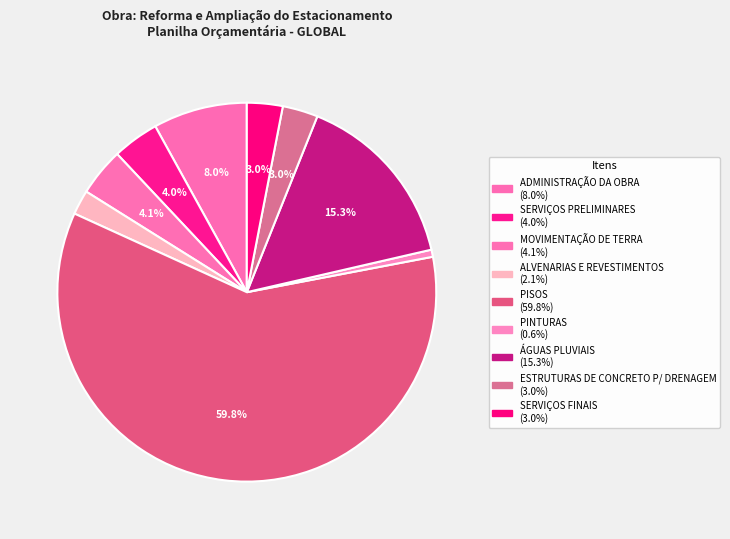

How many slices are in this pie chart?

9